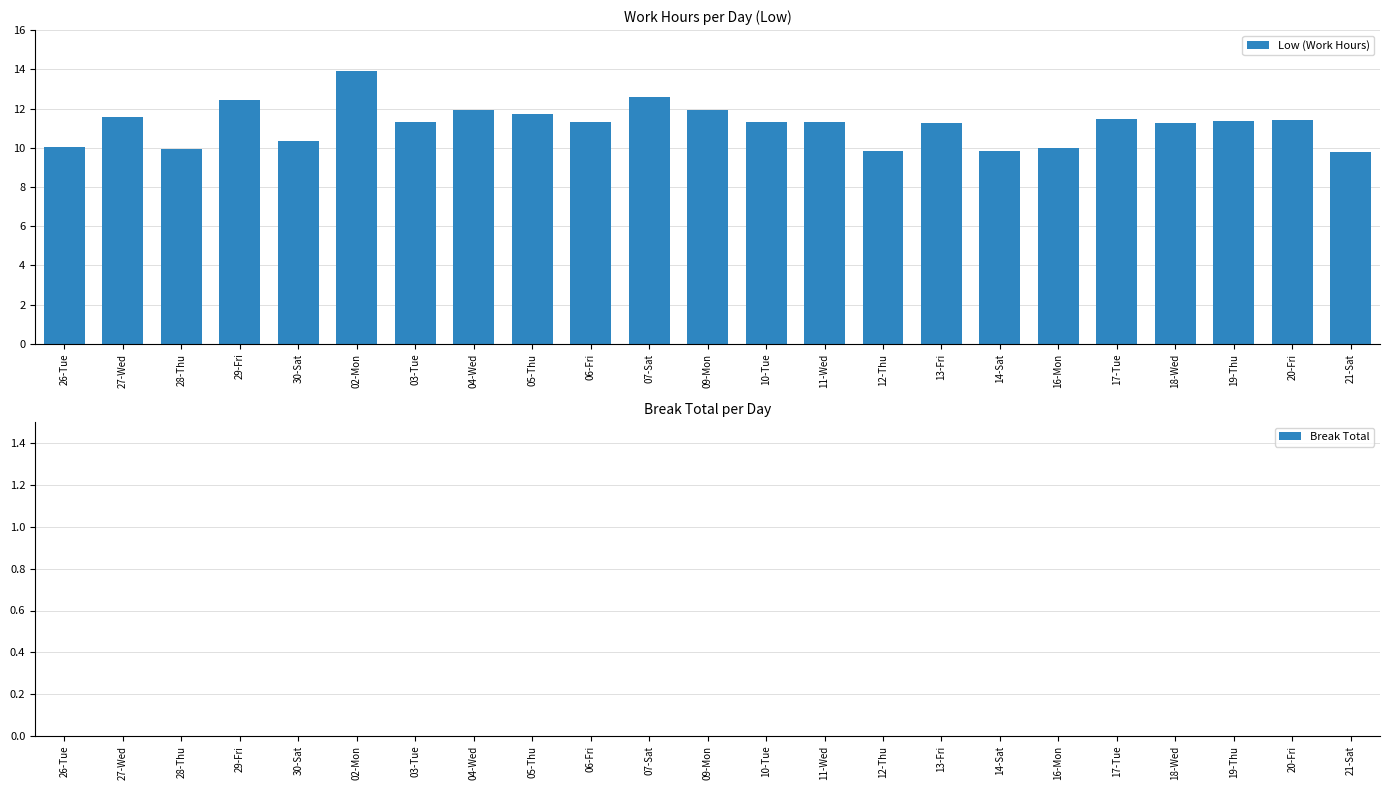

The chart shows a value of 6.6 at 30-Sat. True or false?

False